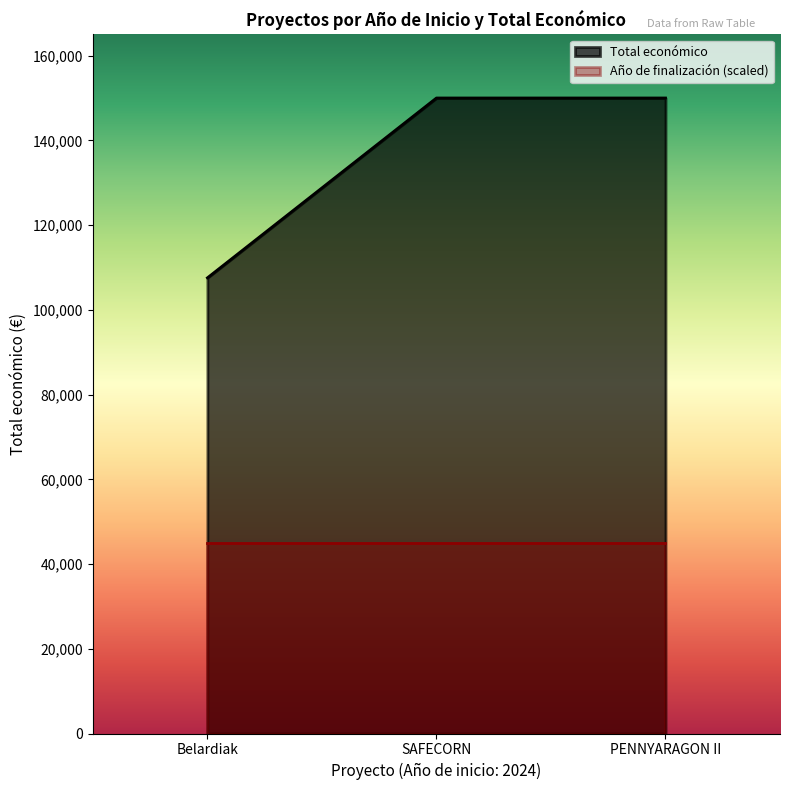

What is the maximum value shown in the chart?

150000.0